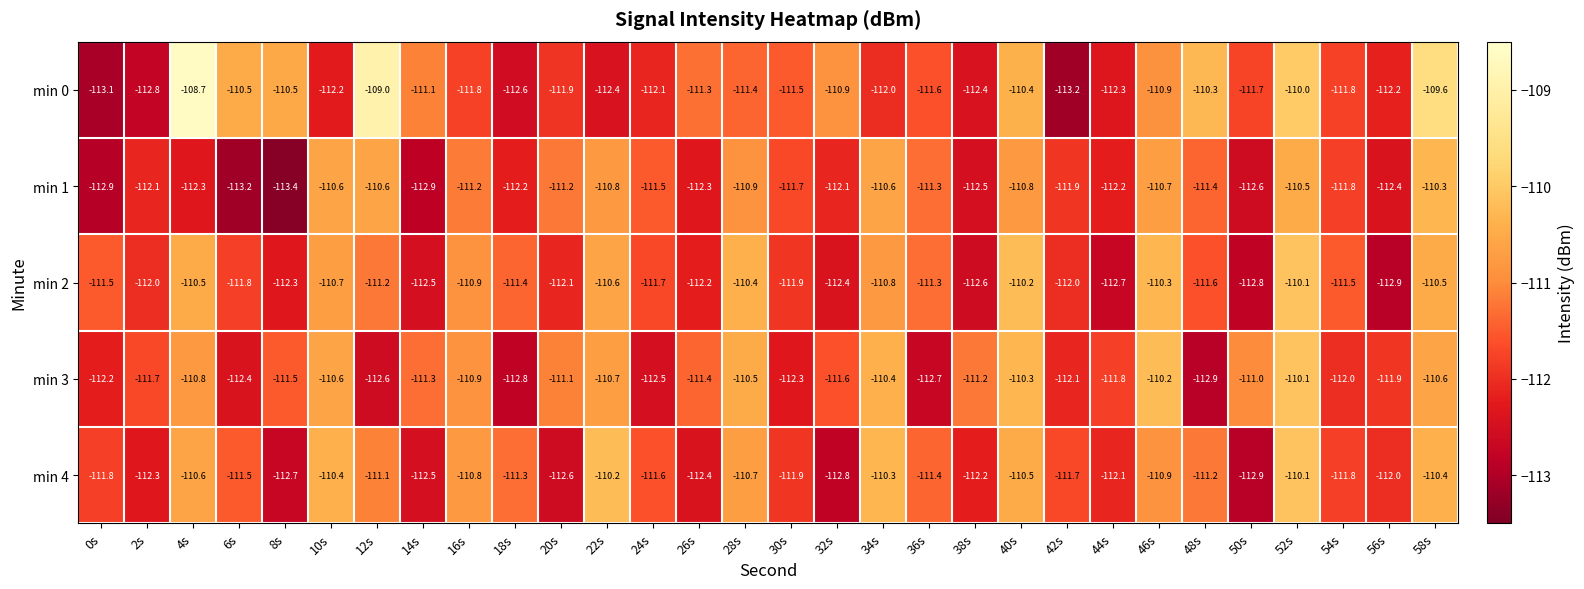

What is the minimum value shown in the chart?

-113.4